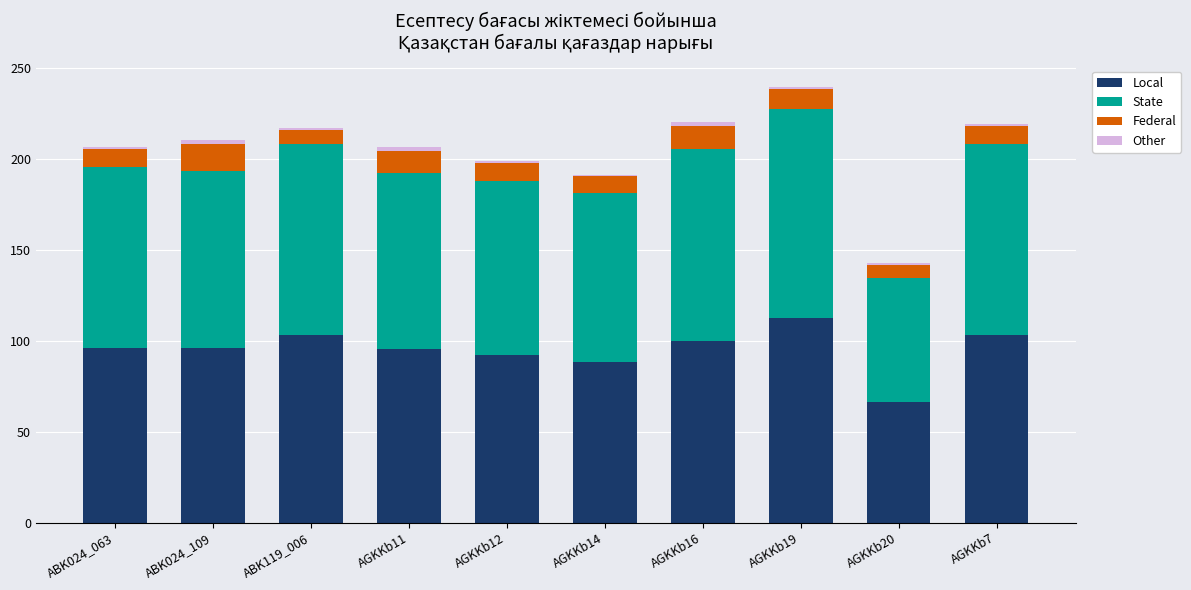

What is the highest value of the Local series?

112.6